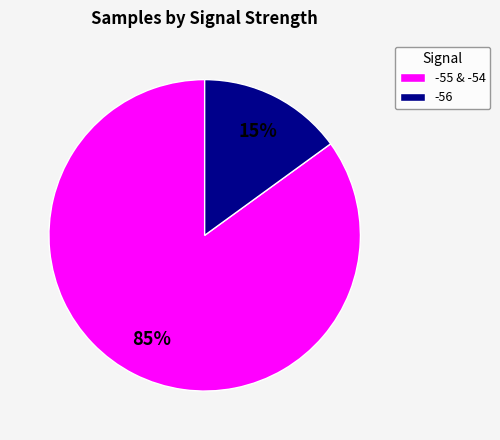

What is the majority slice?

-55 & -54